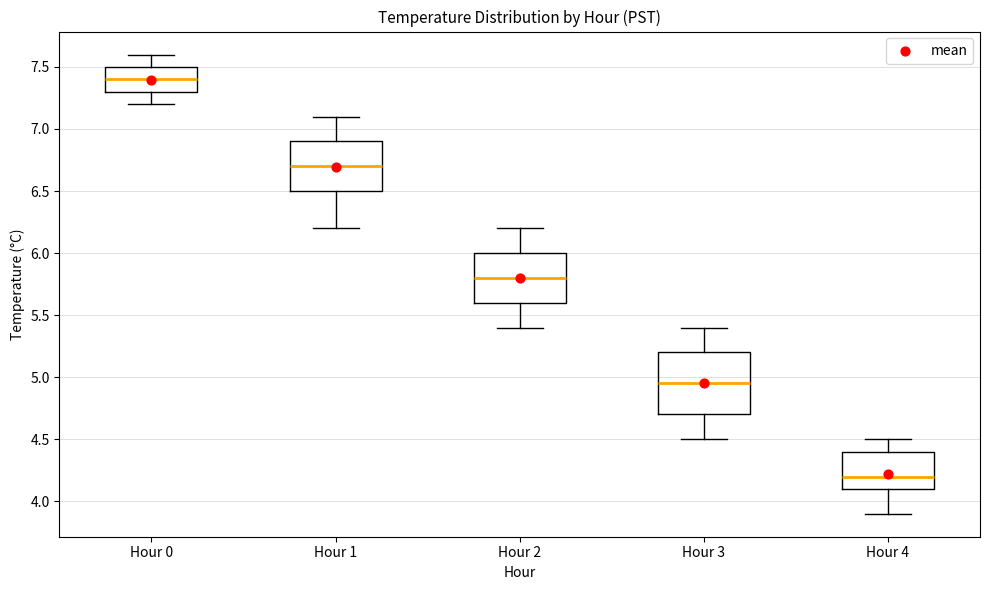

Reading left to right, read every box against the y-axis: the position of its median line, the range the box covers, and the ends of its whiskers. The values are not printed on the chart, so give them approximately, as read against the axis.

Hour 0: median 7.40, box 7.30 to 7.50, whiskers 7.20 to 7.60
Hour 1: median 6.70, box 6.50 to 6.90, whiskers 6.20 to 7.10
Hour 2: median 5.80, box 5.60 to 6.00, whiskers 5.40 to 6.20
Hour 3: median 4.95, box 4.70 to 5.20, whiskers 4.50 to 5.40
Hour 4: median 4.20, box 4.10 to 4.40, whiskers 3.90 to 4.50